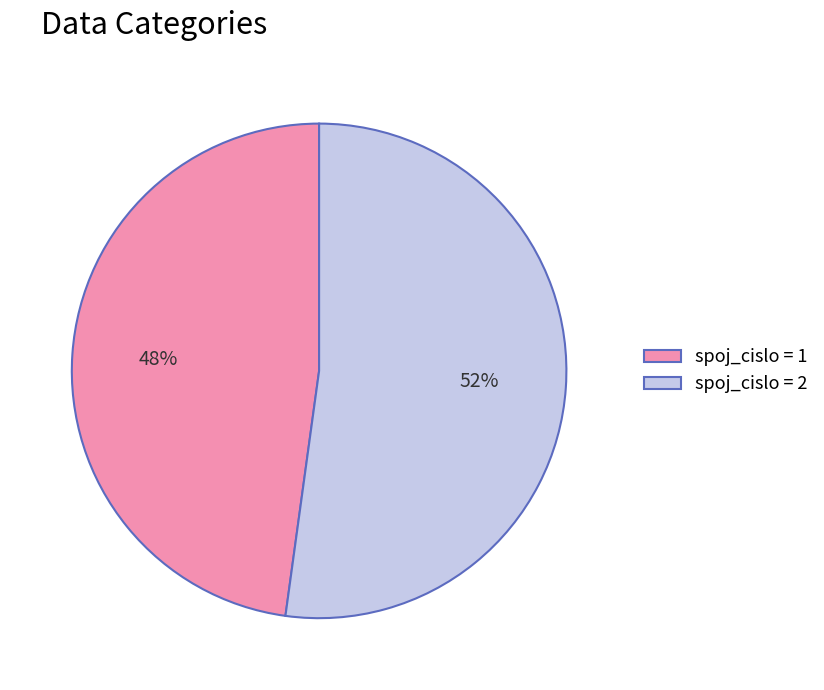

Count the number of slices in the pie.

2